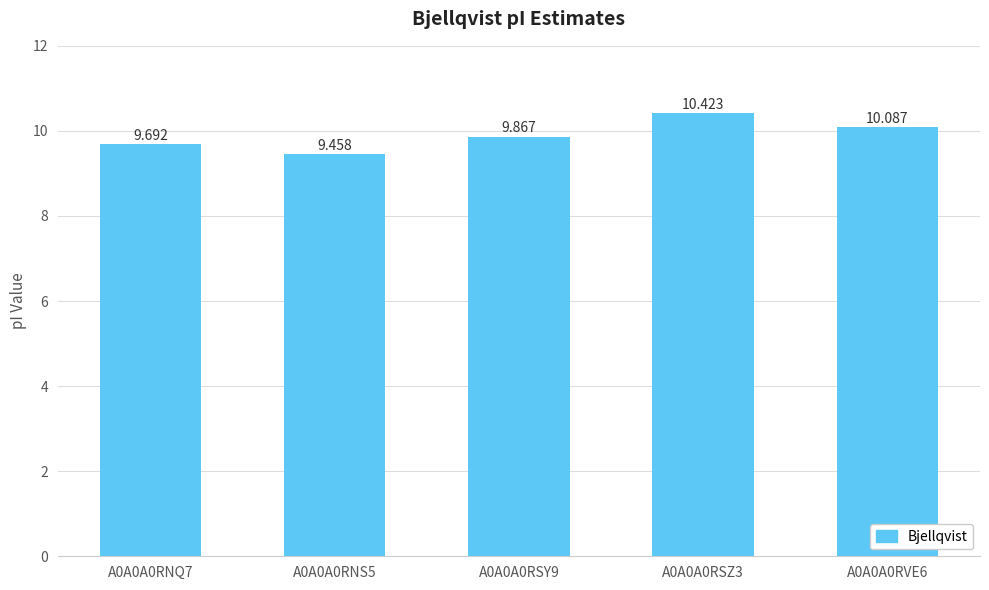

The value at A0A0A0RNS5 is 9.5. True or false?

True